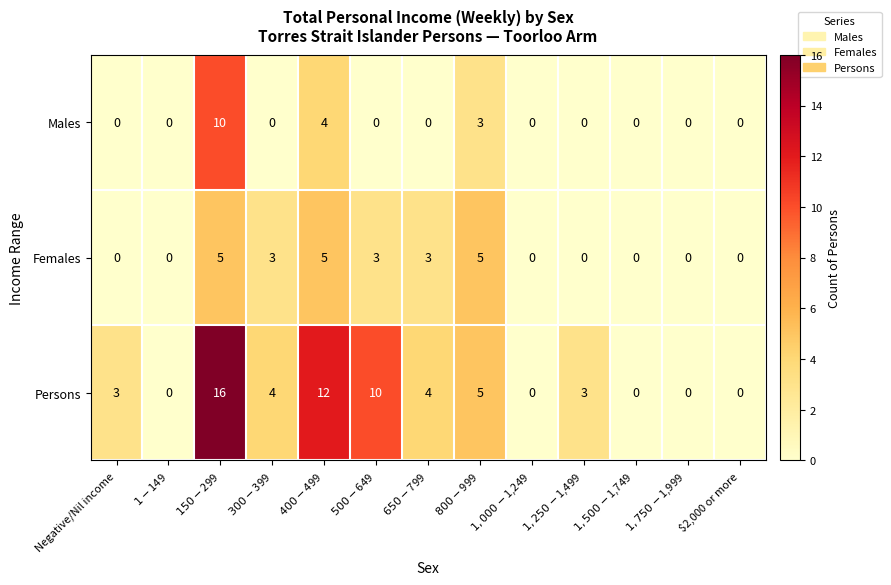

Which series has the largest total across all categories?

Persons